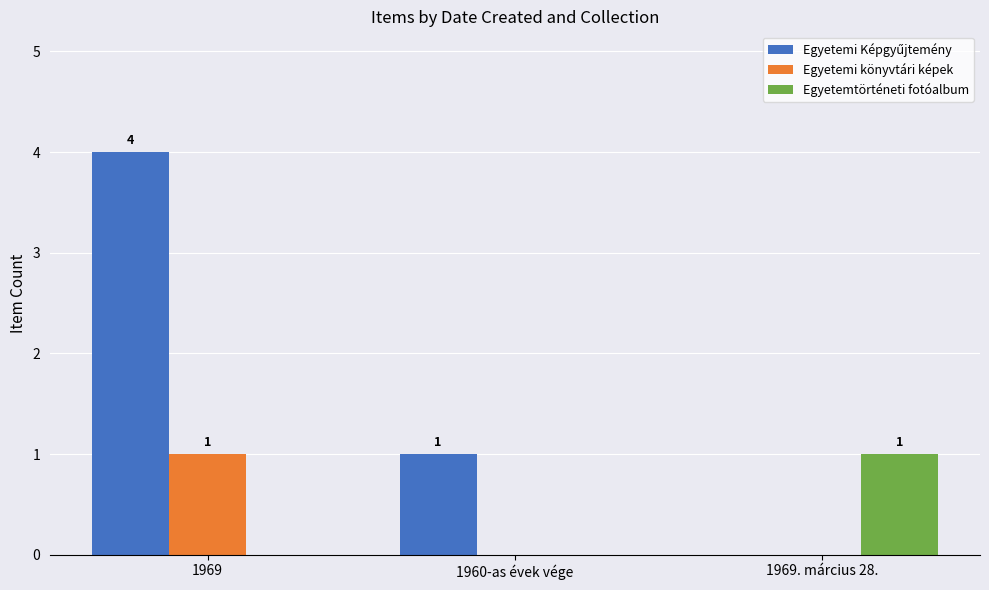

True or false: Egyetemtörténeti fotóalbum has a value of 0 at 1960-as évek vége.

True